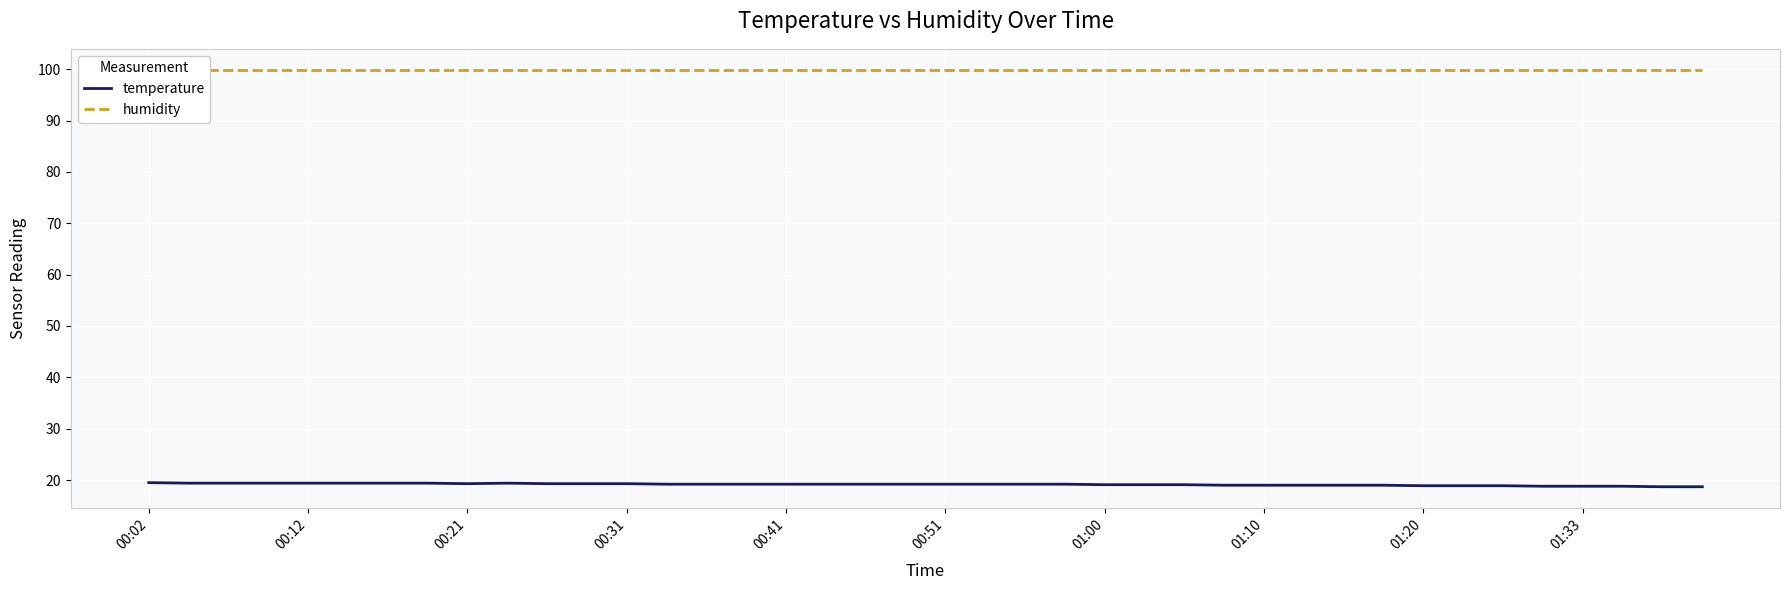

Read the humidity value at 14.

99.9